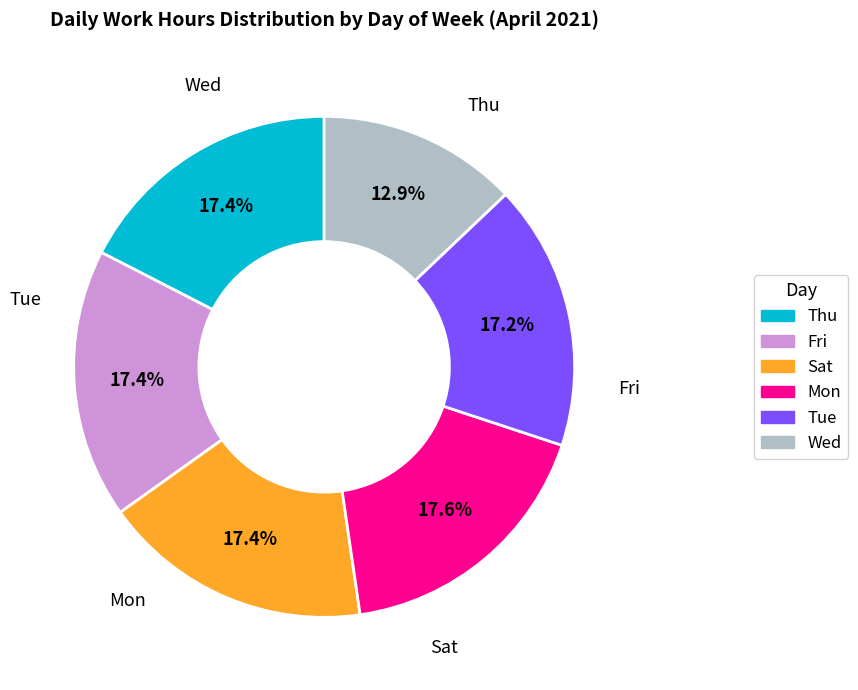

Is there any slice that represents more than half of the pie?

No